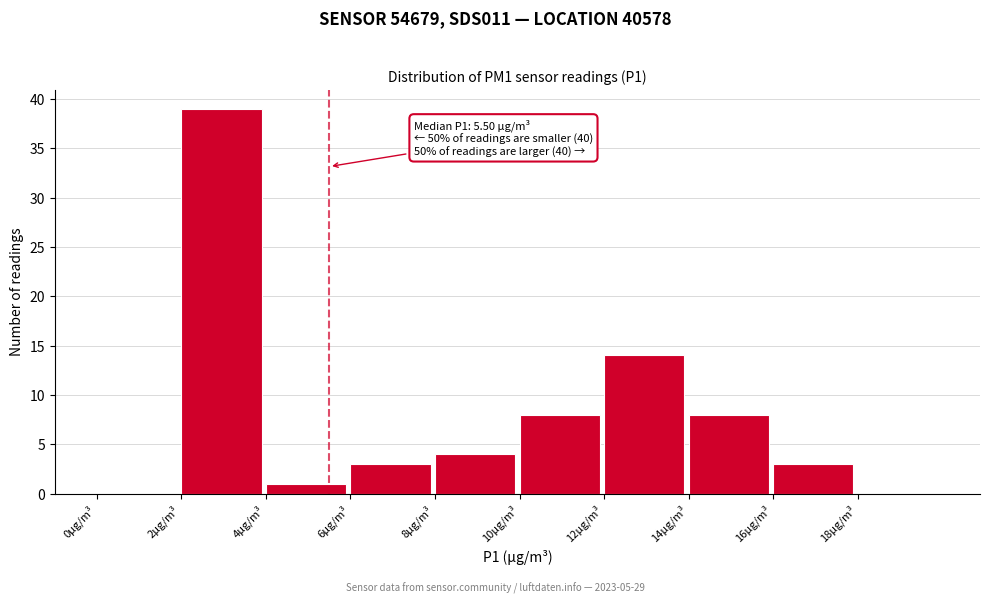

Which range on the x-axis has the tallest bar?

2 to 4